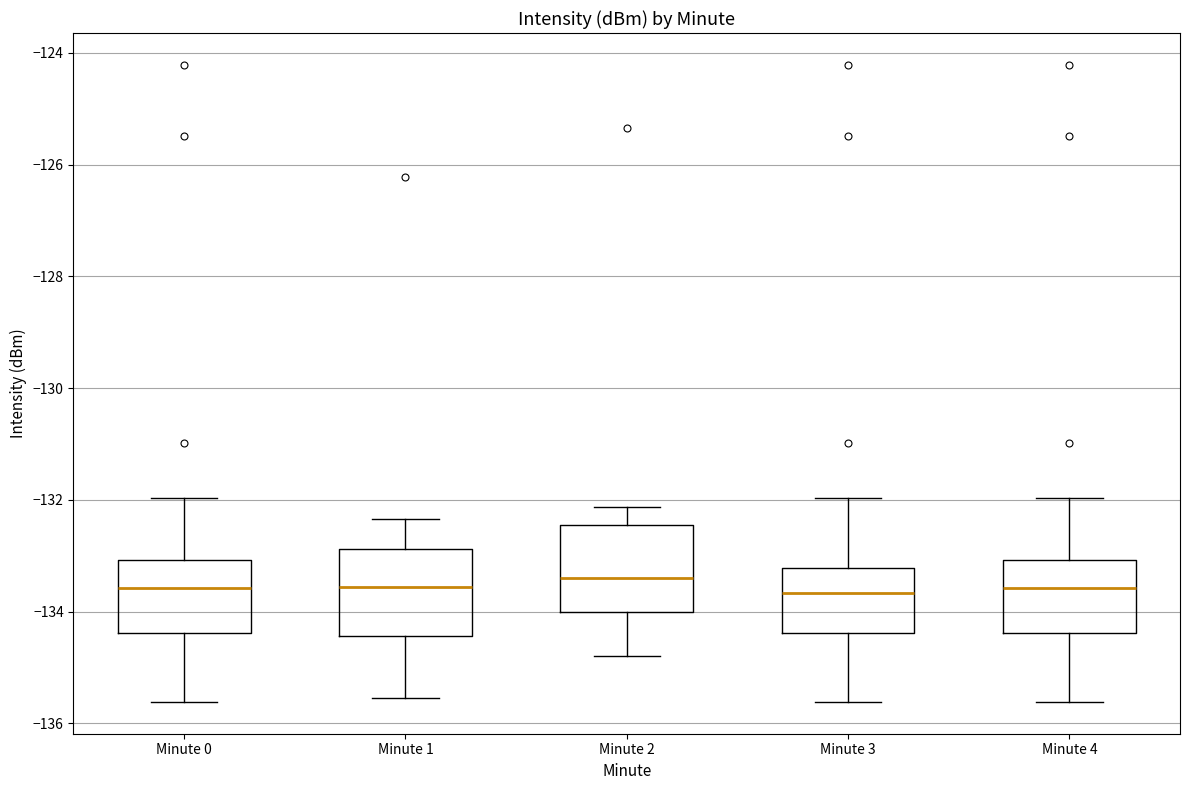

Reading left to right, read every box against the y-axis: the position of its median line, the range the box covers, and the ends of its whiskers. The values are not printed on the chart, so give them approximately, as read against the axis.

Minute 0: median -133.6, box -134.4 to -133.0, whiskers -135.6 to -132.0
Minute 1: median -133.6, box -134.4 to -132.8, whiskers -135.6 to -132.4
Minute 2: median -133.4, box -134.0 to -132.4, whiskers -134.8 to -132.2
Minute 3: median -133.6, box -134.4 to -133.2, whiskers -135.6 to -132.0
Minute 4: median -133.6, box -134.4 to -133.0, whiskers -135.6 to -132.0